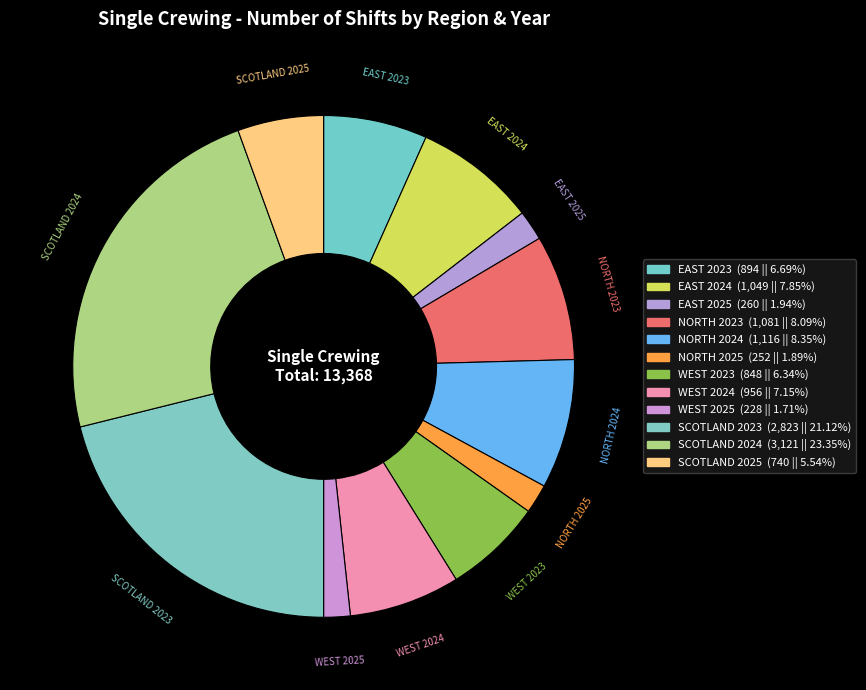

What is the change in value from SCOTLAND 2023 to SCOTLAND 2025?

-2083